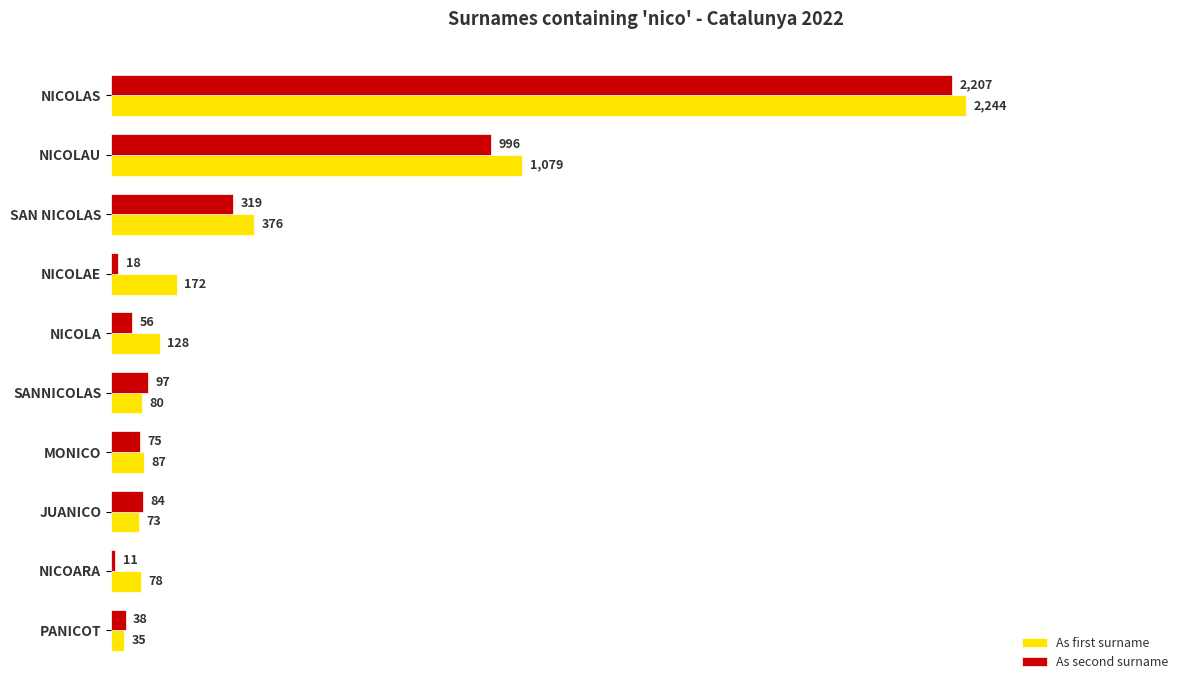

What is the spread (max minus min) of values at NICOLAE?

154